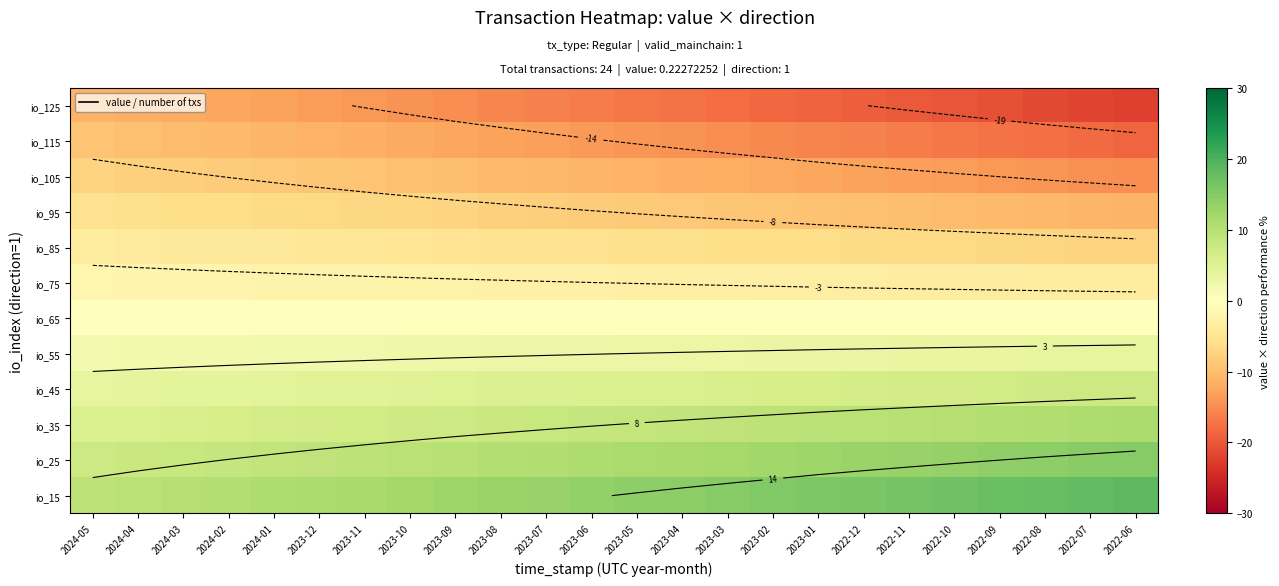

What is the total value across all series at 2022-09?

-20.8